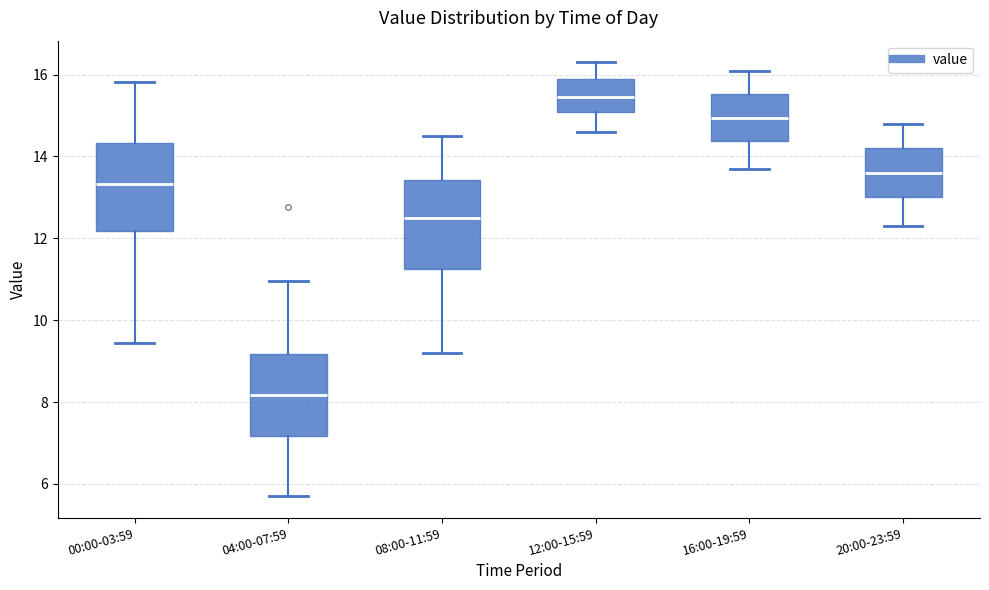

Which box has the highest median line?

12:00-15:59